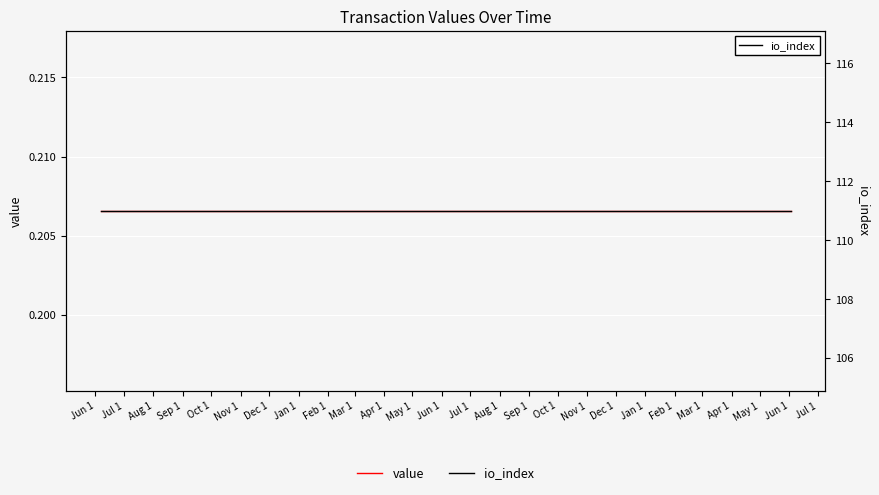

How many lines are shown in the chart?

2